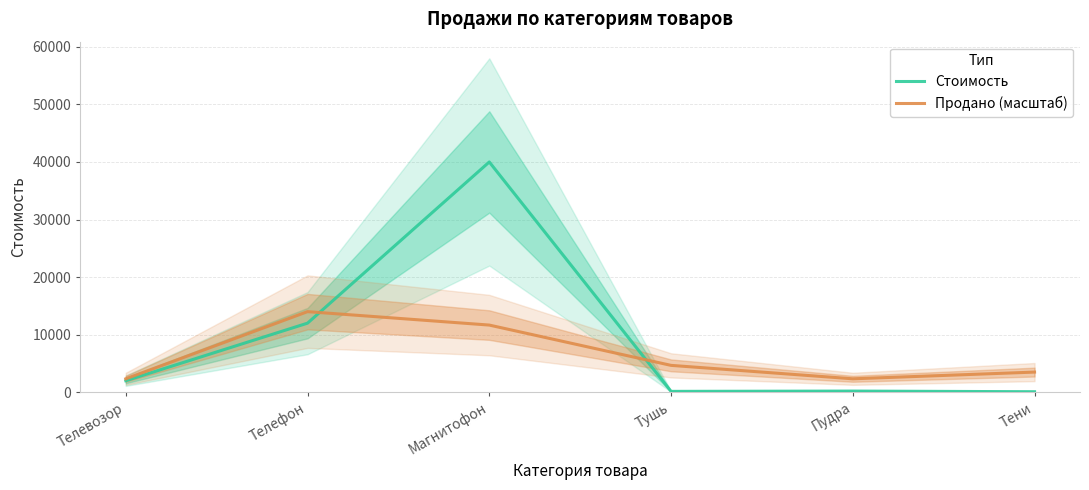

Reading right to left, extract all data points from this chart.

Стоимость: 90.0	200.0	150.0	40000.0	12000.0	2000.0
Продано (масштаб): 3500.0	2333.3	4666.7	11666.7	14000.0	2333.3